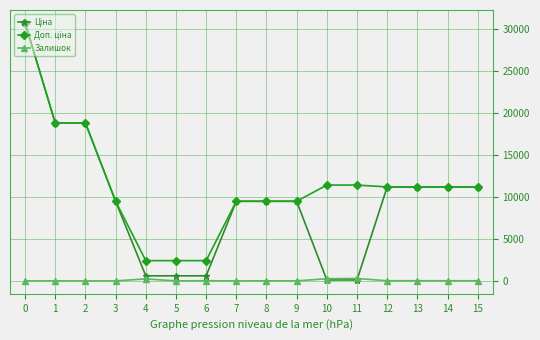

True or false: Залишок has a value of 0.0 at 0.

True